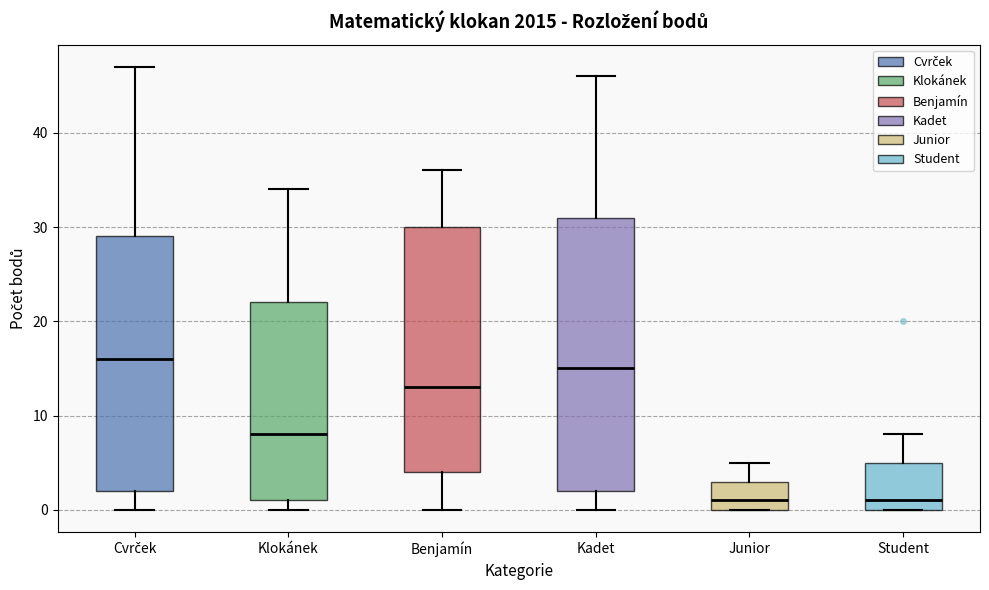

Reading left to right, read every box against the y-axis: the position of its median line, the range the box covers, and the ends of its whiskers. The values are not printed on the chart, so give them approximately, as read against the axis.

Cvrček: median 16, box 2 to 29, whiskers 0 to 47
Klokánek: median 8, box 1 to 22, whiskers 0 to 34
Benjamín: median 13, box 4 to 30, whiskers 0 to 36
Kadet: median 15, box 2 to 31, whiskers 0 to 46
Junior: median 1, box 0 to 3, whiskers 0 to 5
Student: median 1, box 0 to 5, whiskers 0 to 8